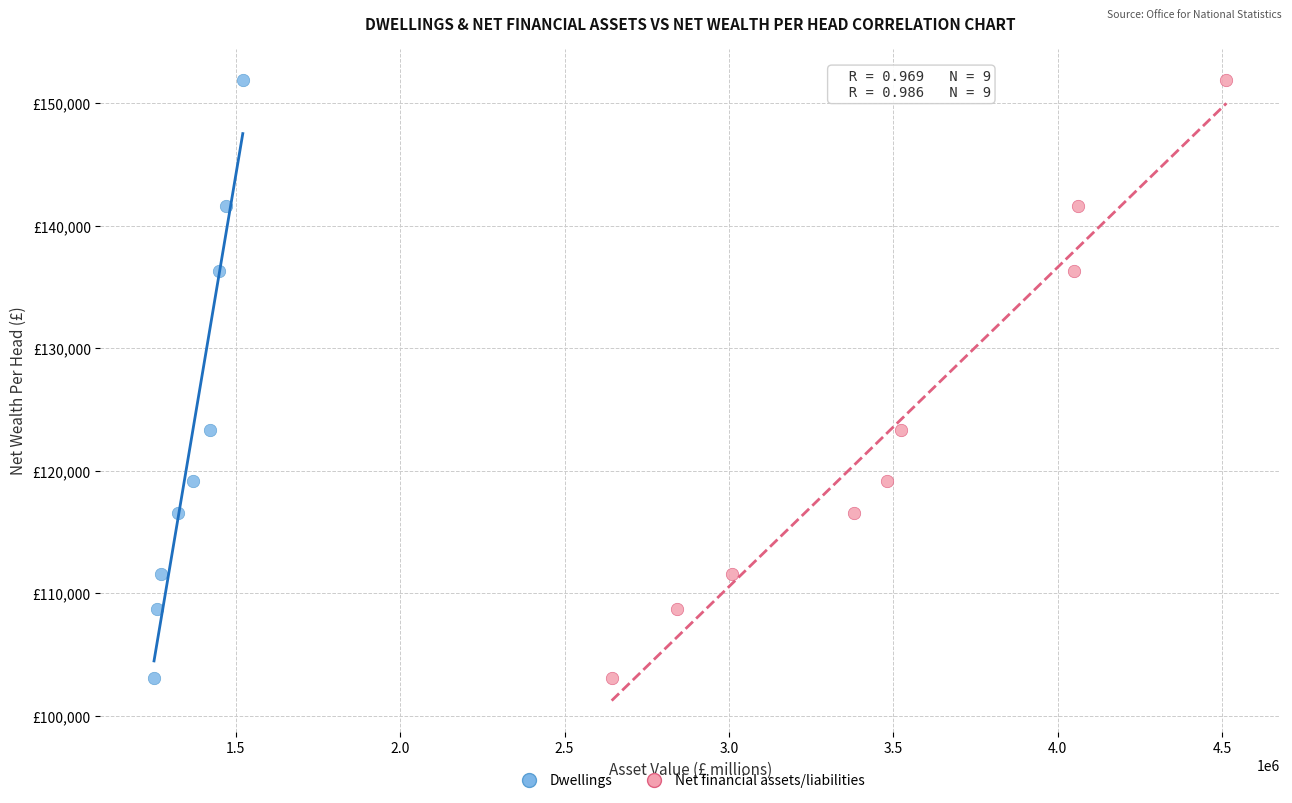

What are all the series names shown in the legend?

Dwellings, Net financial assets/liabilities